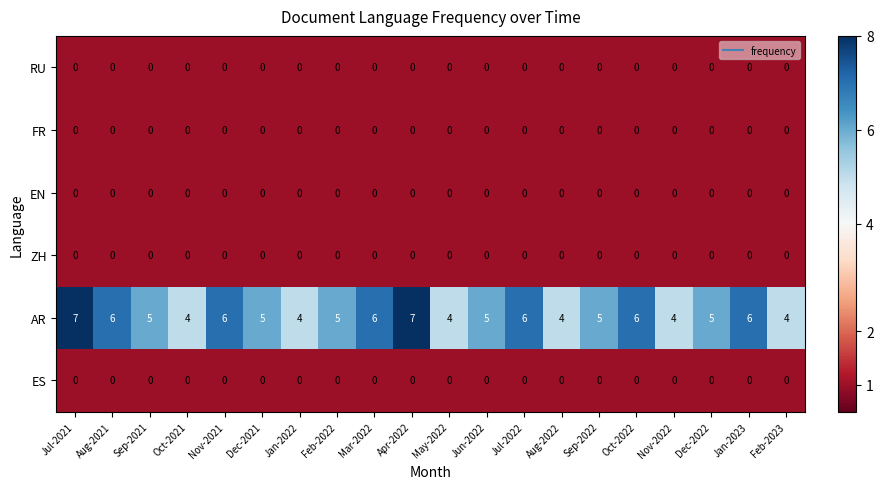

How many distinct data groups are displayed?

6